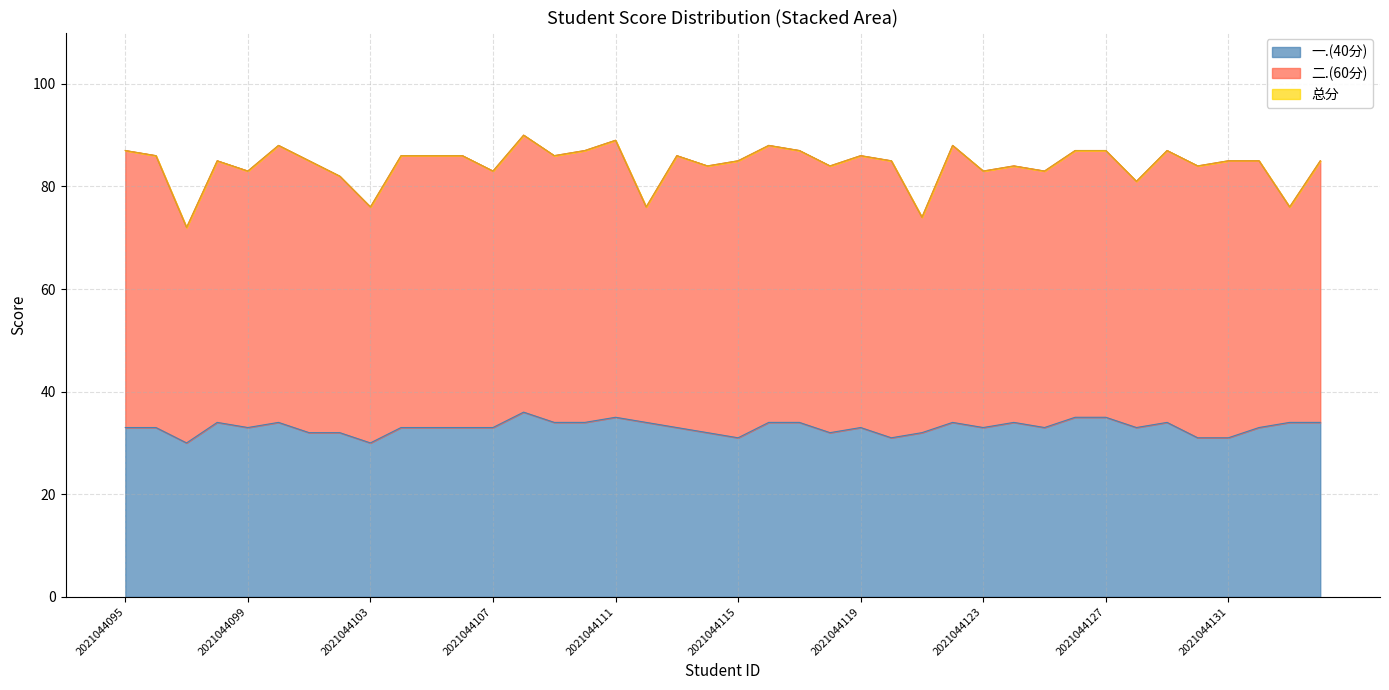

Which series changed the most between 2021044122 and 2021044132?

总分